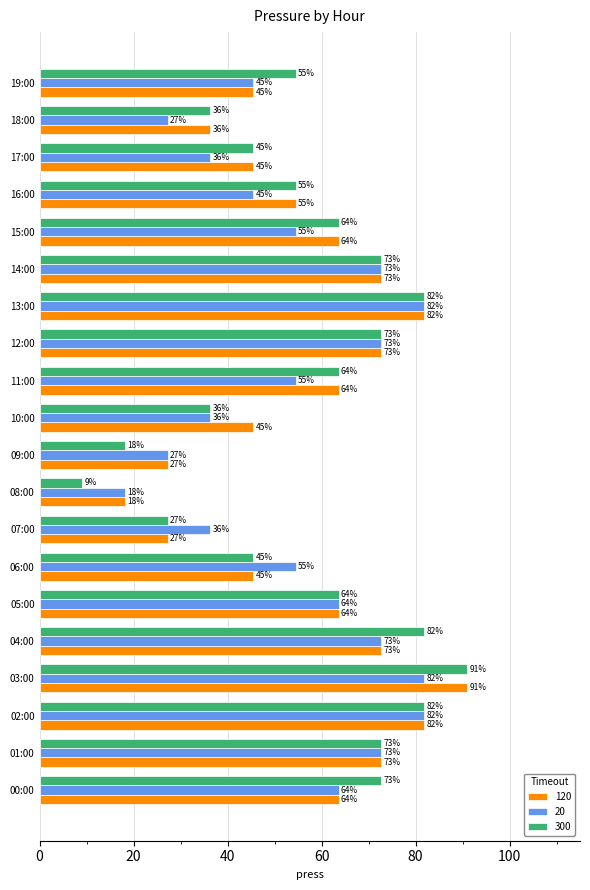

What is the minimum value shown in the chart?

9.1